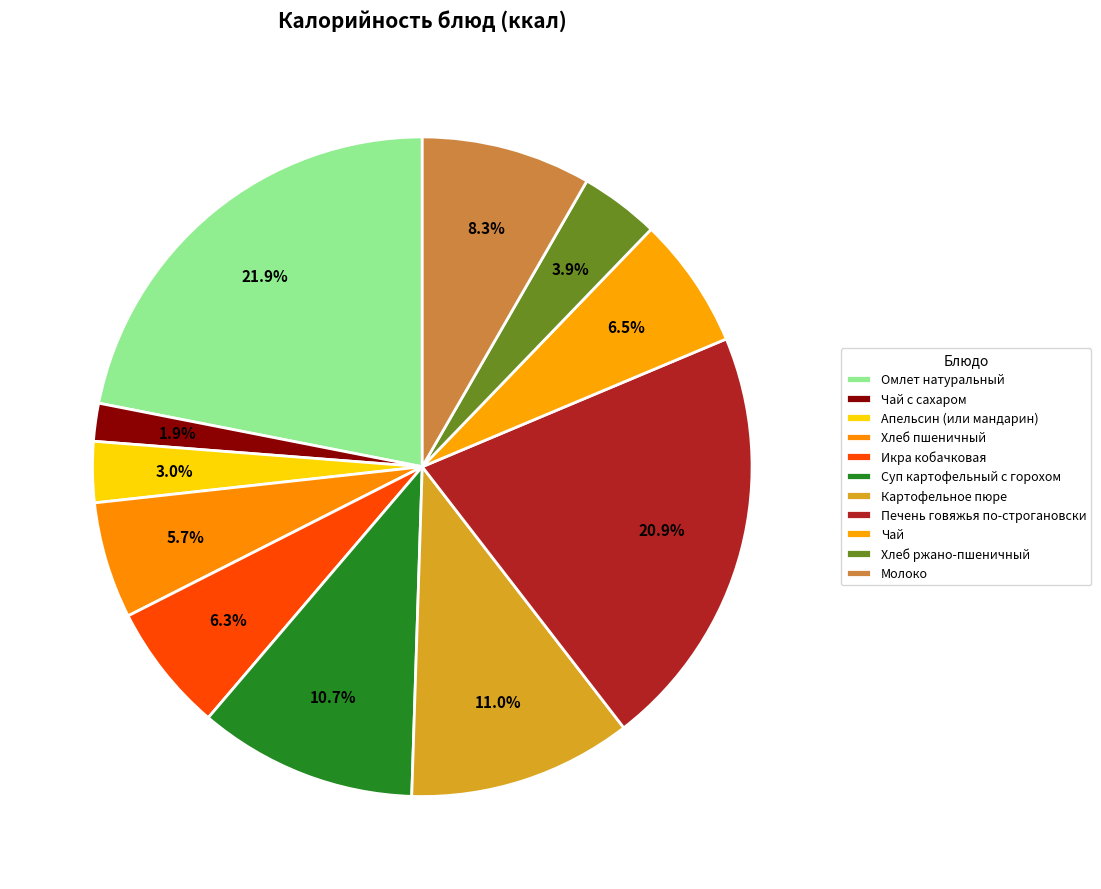

How many slices are in this pie chart?

11